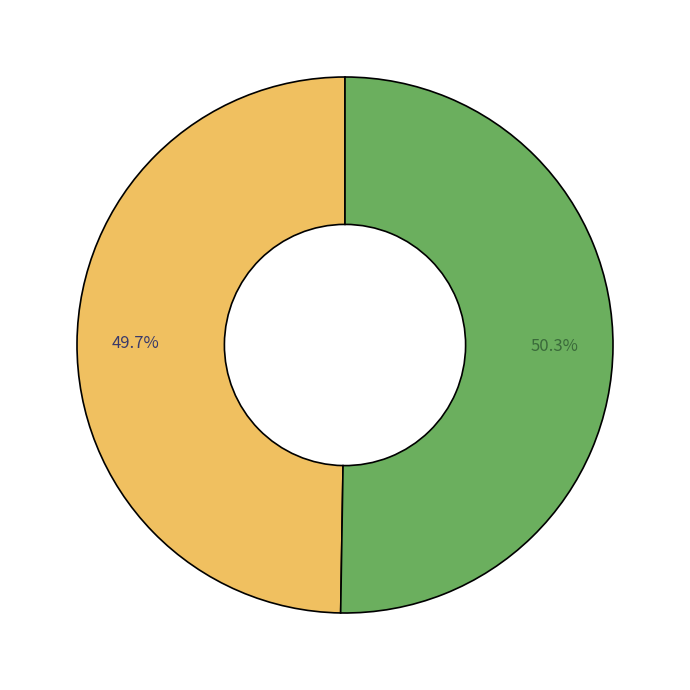

Does any single category account for the majority?

Yes